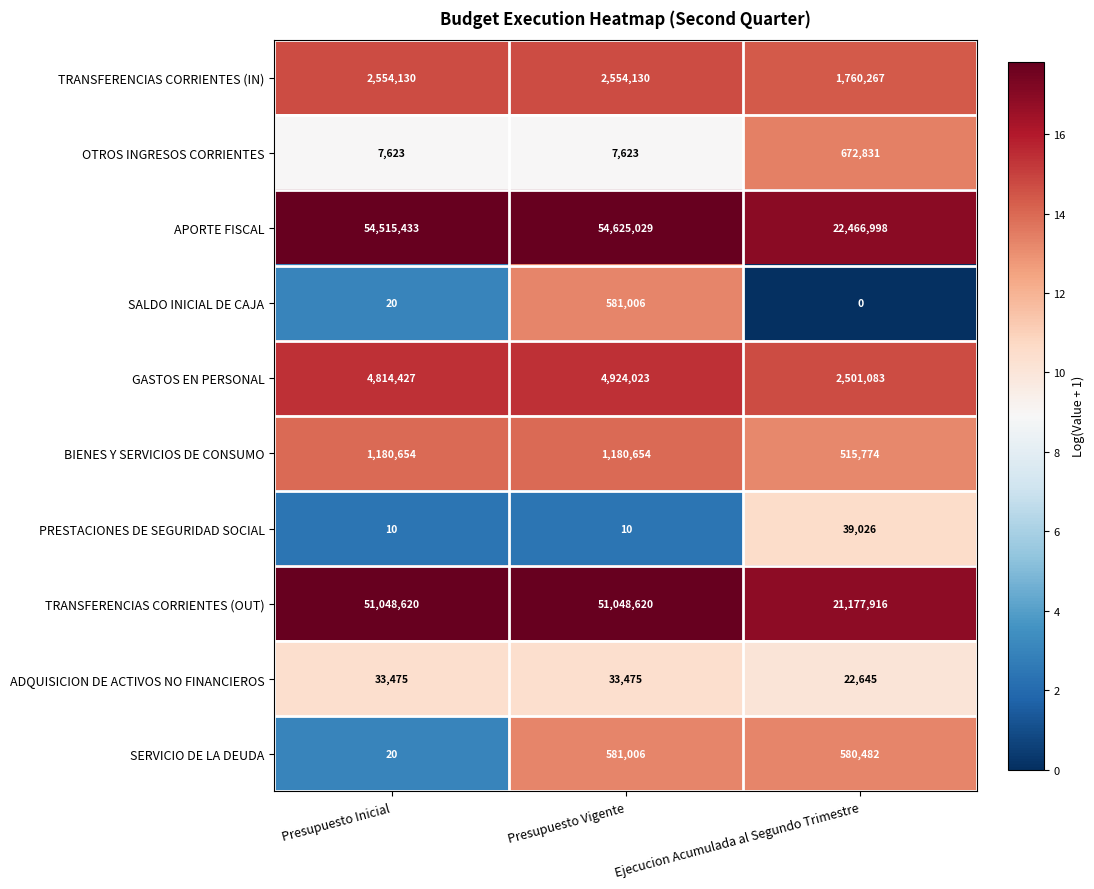

Reading right to left, list all the values displayed in this chart.

TRANSFERENCIAS CORRIENTES (IN): Ejecucion Acumulada al Segundo Trimestre=1760267	Presupuesto Vigente=2554130	Presupuesto Inicial=2554130
OTROS INGRESOS CORRIENTES: Ejecucion Acumulada al Segundo Trimestre=672831	Presupuesto Vigente=7623	Presupuesto Inicial=7623
APORTE FISCAL: Ejecucion Acumulada al Segundo Trimestre=22466998	Presupuesto Vigente=54625029	Presupuesto Inicial=54515433
SALDO INICIAL DE CAJA: Ejecucion Acumulada al Segundo Trimestre=0	Presupuesto Vigente=581006	Presupuesto Inicial=20
GASTOS EN PERSONAL: Ejecucion Acumulada al Segundo Trimestre=2501083	Presupuesto Vigente=4924023	Presupuesto Inicial=4814427
BIENES Y SERVICIOS DE CONSUMO: Ejecucion Acumulada al Segundo Trimestre=515774	Presupuesto Vigente=1180654	Presupuesto Inicial=1180654
PRESTACIONES DE SEGURIDAD SOCIAL: Ejecucion Acumulada al Segundo Trimestre=39026	Presupuesto Vigente=10	Presupuesto Inicial=10
TRANSFERENCIAS CORRIENTES (OUT): Ejecucion Acumulada al Segundo Trimestre=21177916	Presupuesto Vigente=51048620	Presupuesto Inicial=51048620
ADQUISICION DE ACTIVOS NO FINANCIEROS: Ejecucion Acumulada al Segundo Trimestre=22645	Presupuesto Vigente=33475	Presupuesto Inicial=33475
SERVICIO DE LA DEUDA: Ejecucion Acumulada al Segundo Trimestre=580482	Presupuesto Vigente=581006	Presupuesto Inicial=20